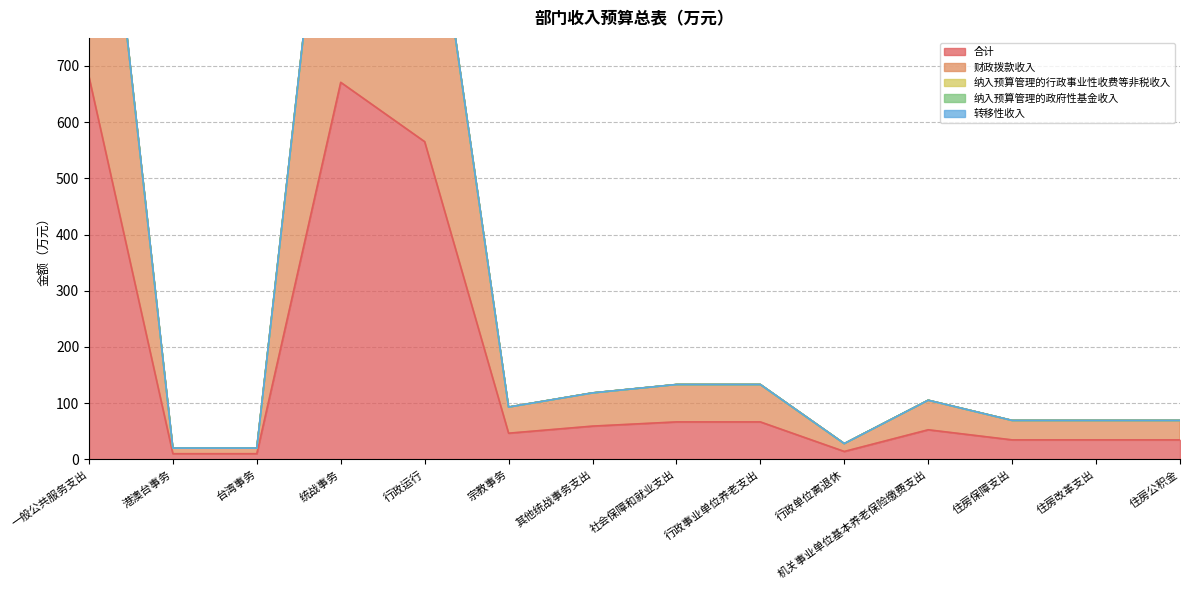

How many categories are shown in the chart?

14